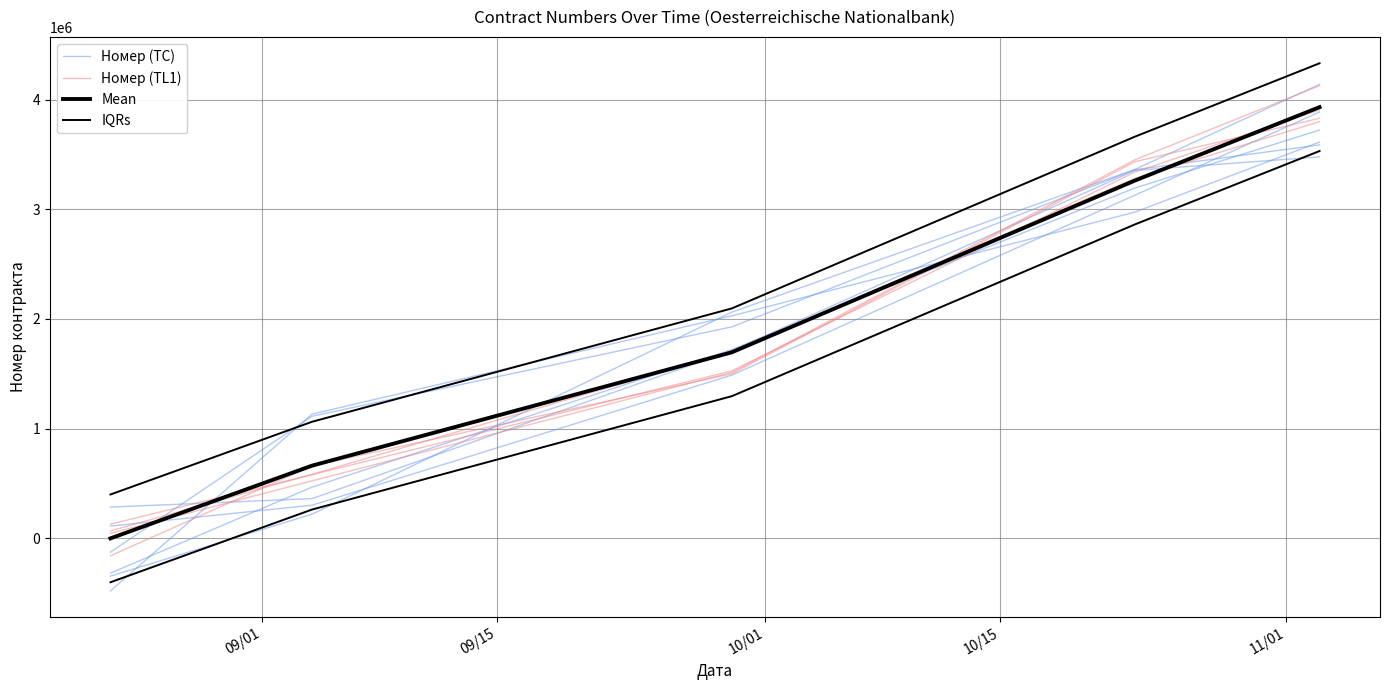

How many values in the Mean series are below 1696110?

2